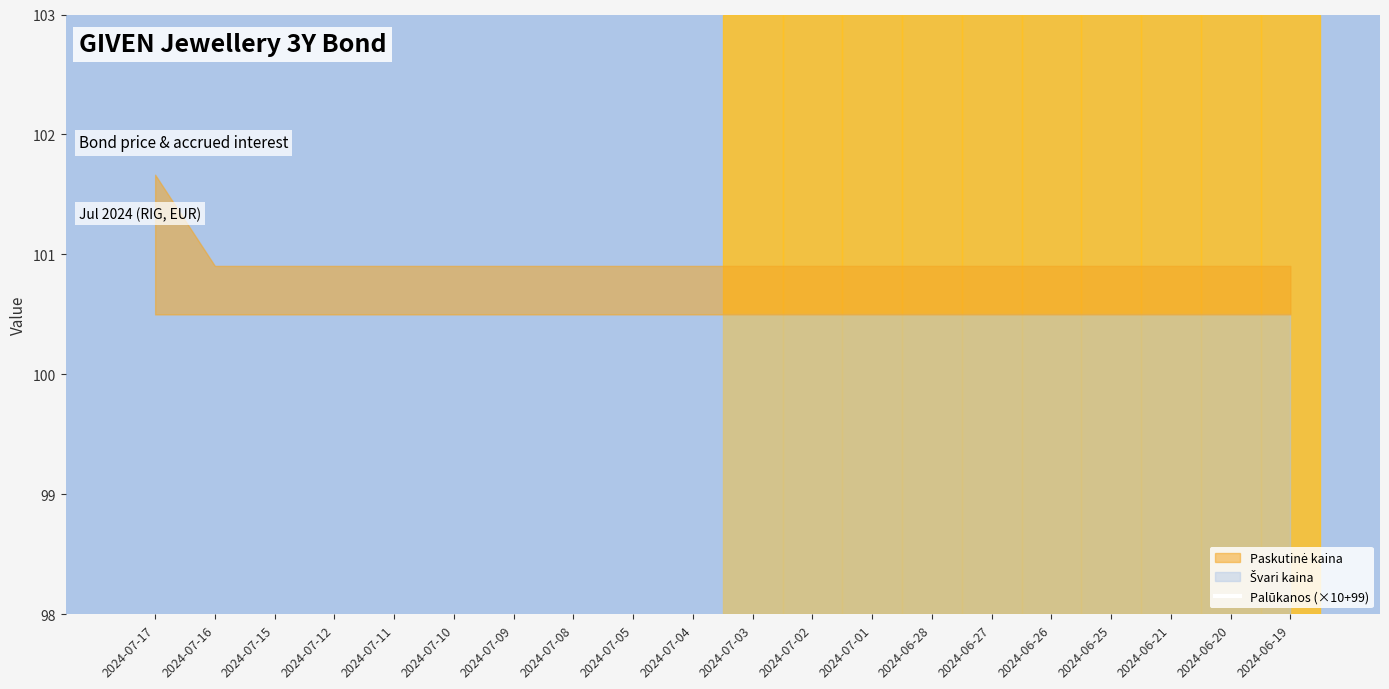

The chart shows a value of 23.9 at 2024-07-02. True or false?

False